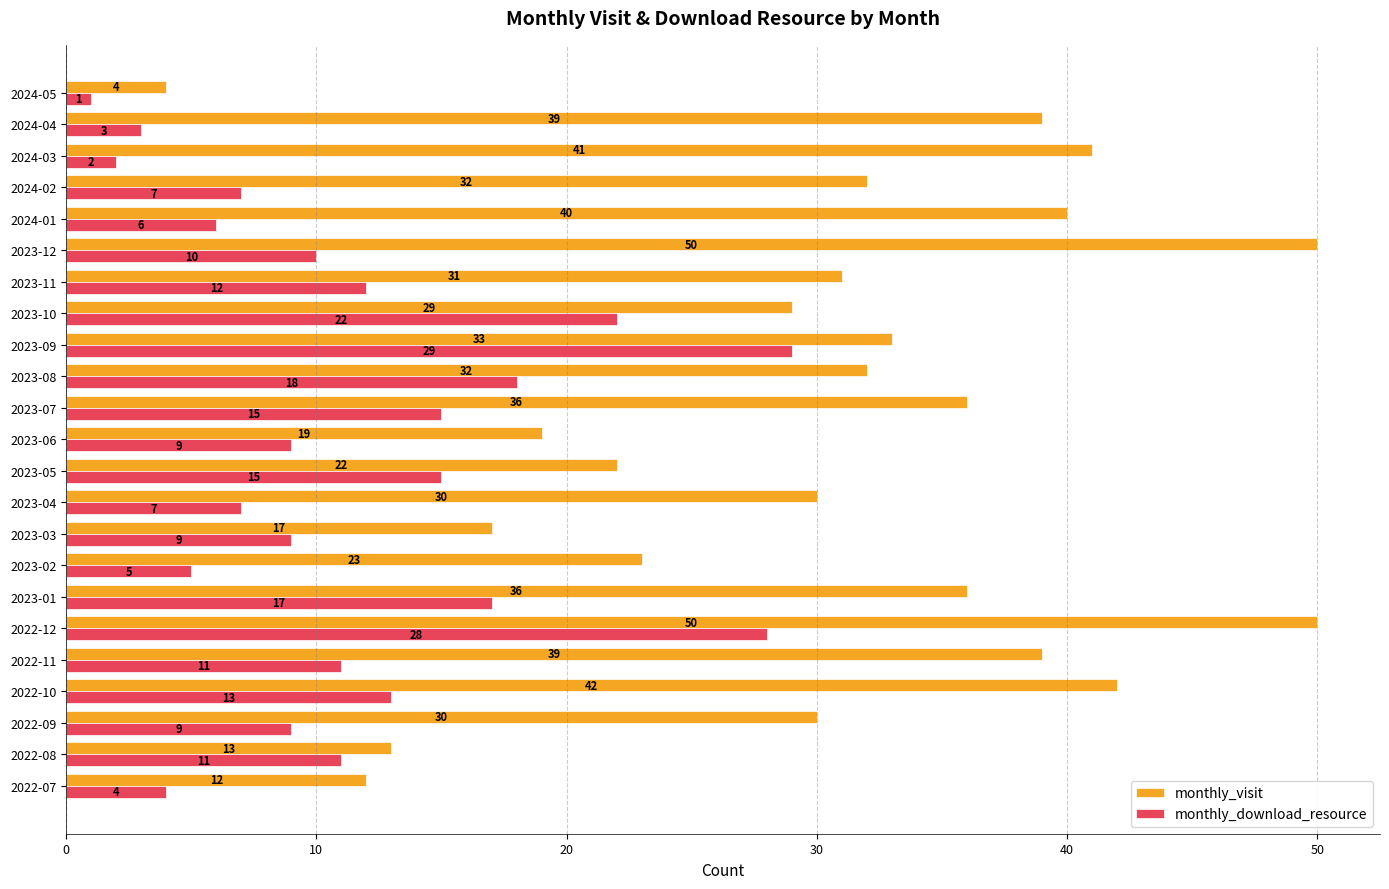

At which category does the chart reach its minimum across all series?

2024-05